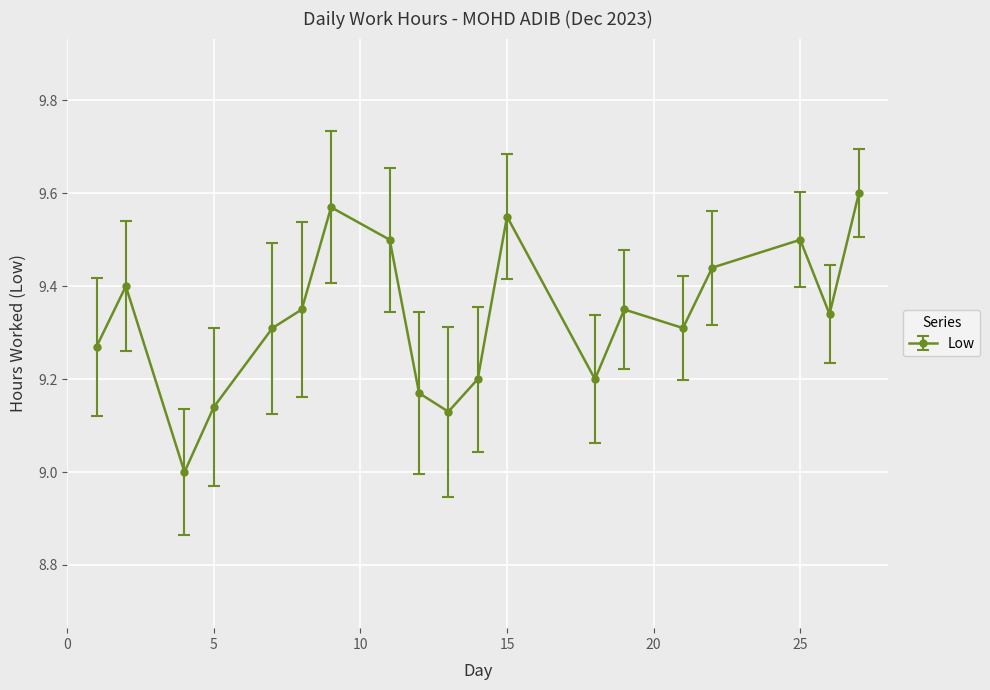

Count the number of categories in the chart.

19